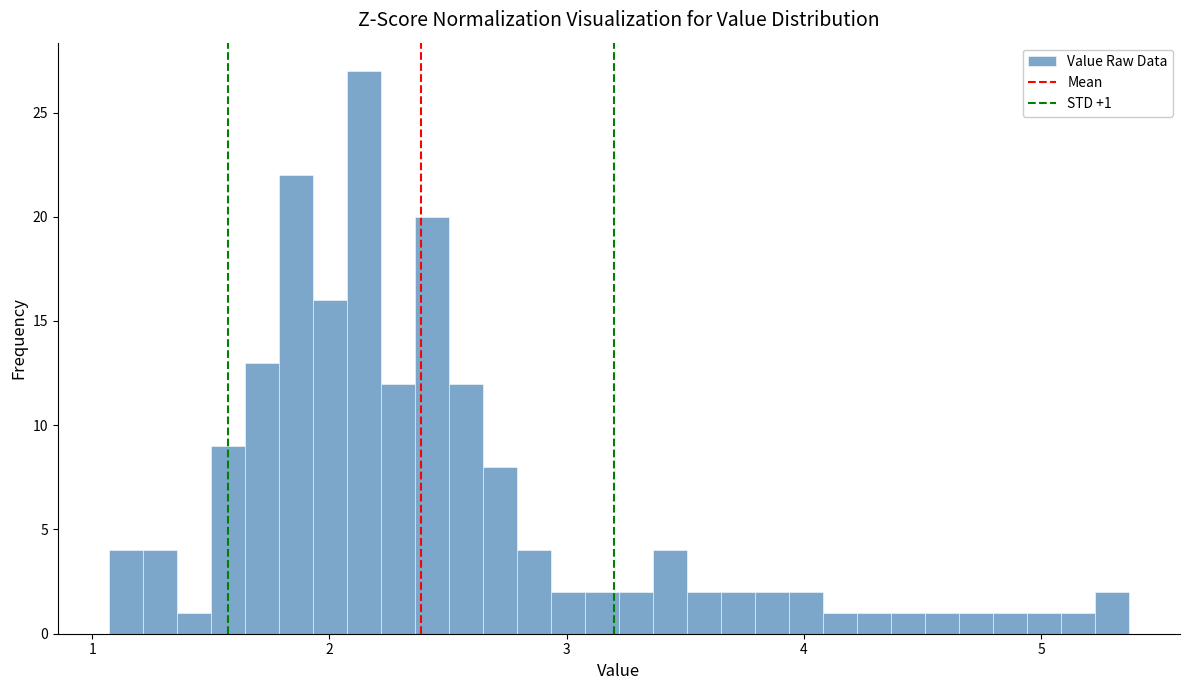

Read against the x-axis, roughly where is the centre of the tallest bar?

2.1